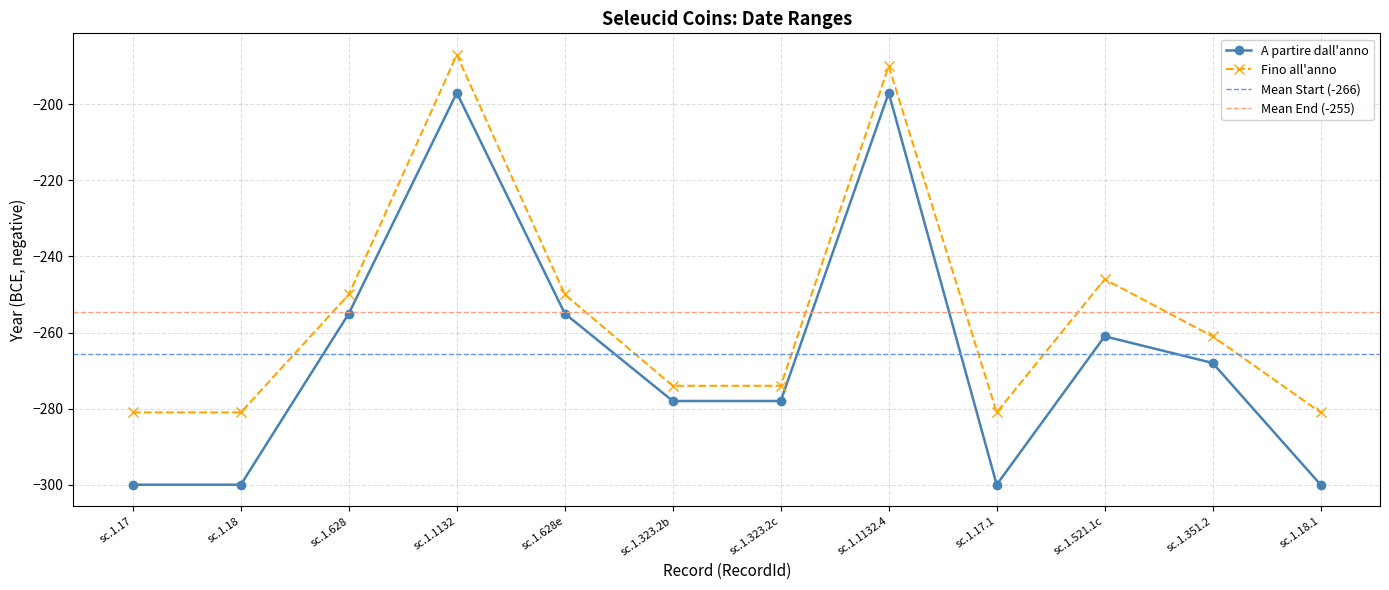

Read the Fino all'anno value at sc.1.1132.4, to the nearest 10.

-190